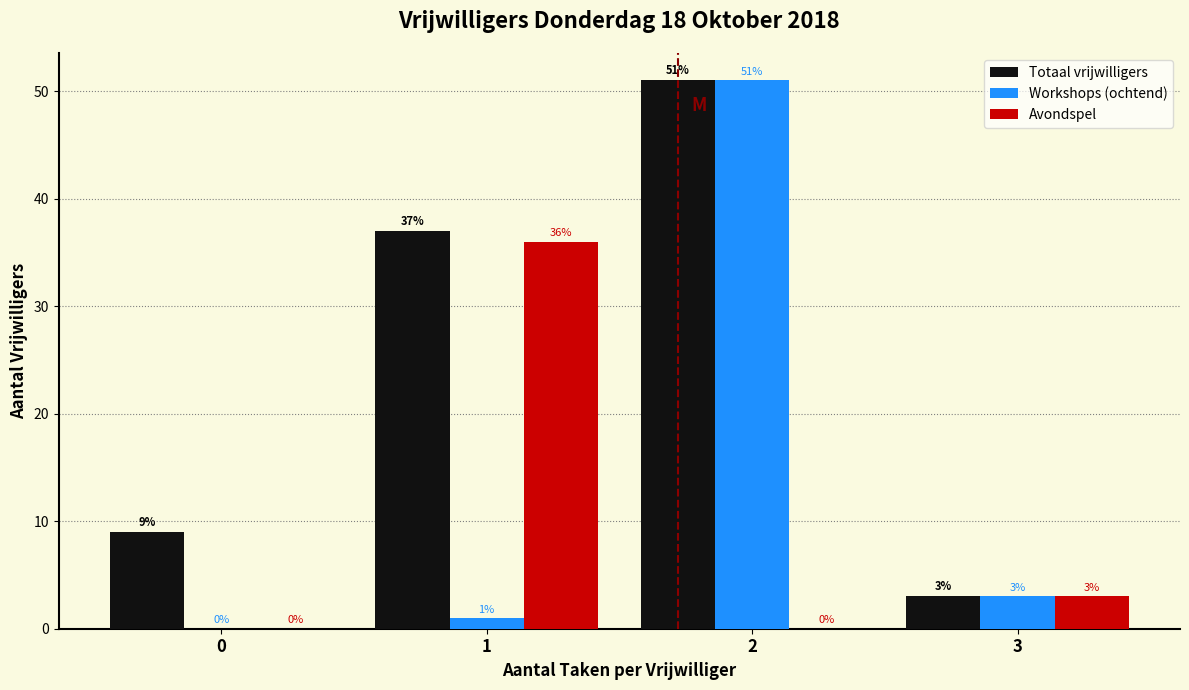

Reading left to right, what are all the values shown in this chart?

Totaal vrijwilligers: 0=9	1=37	2=51	3=3
Workshops (ochtend): 0=0	1=1	2=51	3=3
Avondspel: 0=0	1=36	2=0	3=3